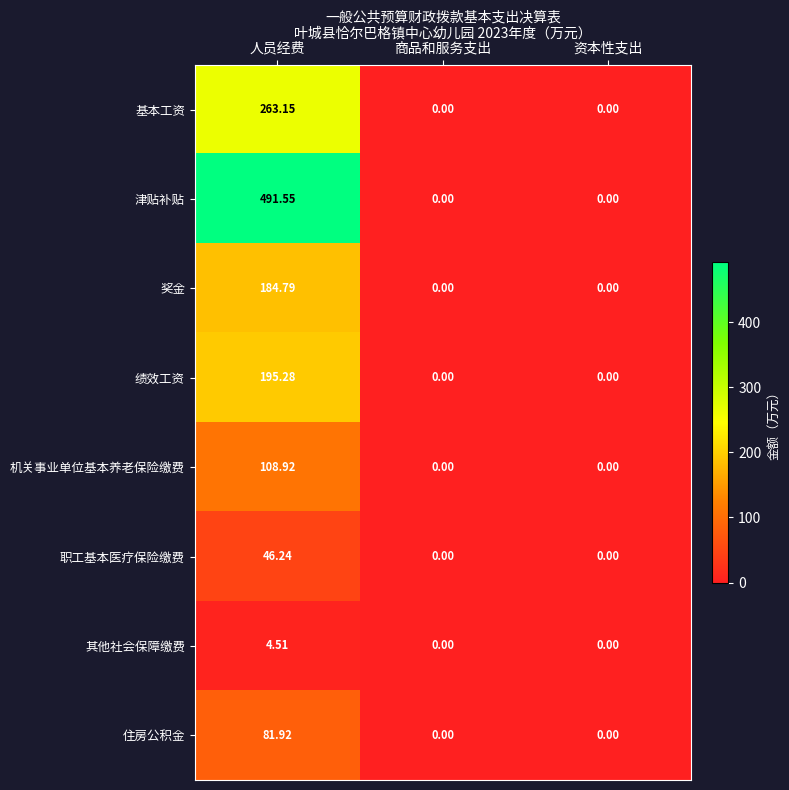

List the series in order of their peak value, highest first.

津贴补贴, 基本工资, 绩效工资, 奖金, 机关事业单位基本养老保险缴费, 住房公积金, 职工基本医疗保险缴费, 其他社会保障缴费